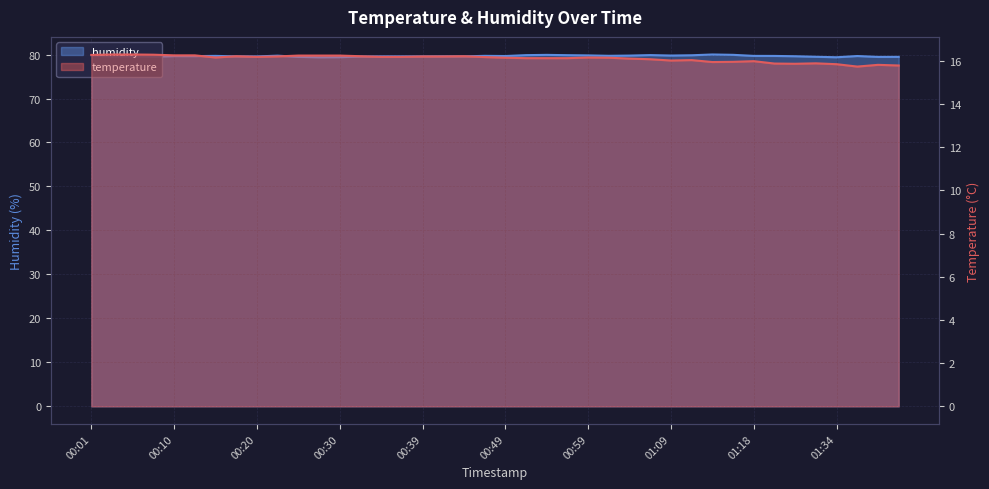

Between 00:32 and 00:15, which is larger?

00:32